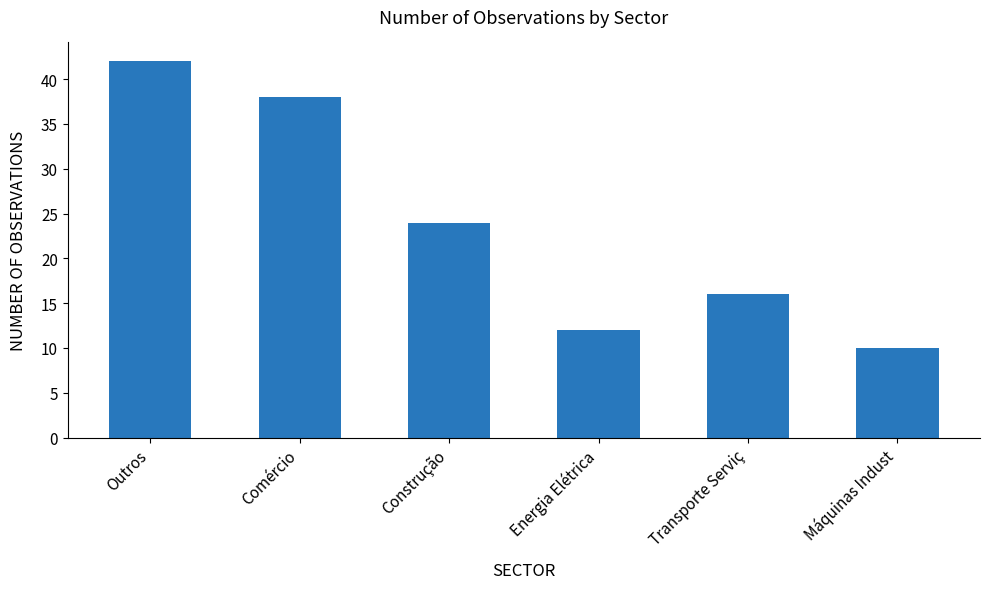

Where does the data first go above 24?

Outros